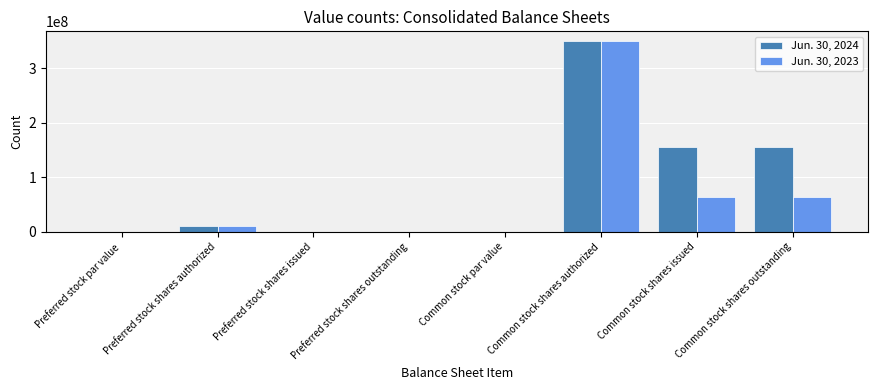

What value does the Jun. 30, 2024 series have at Common stock shares outstanding?

155027245.0